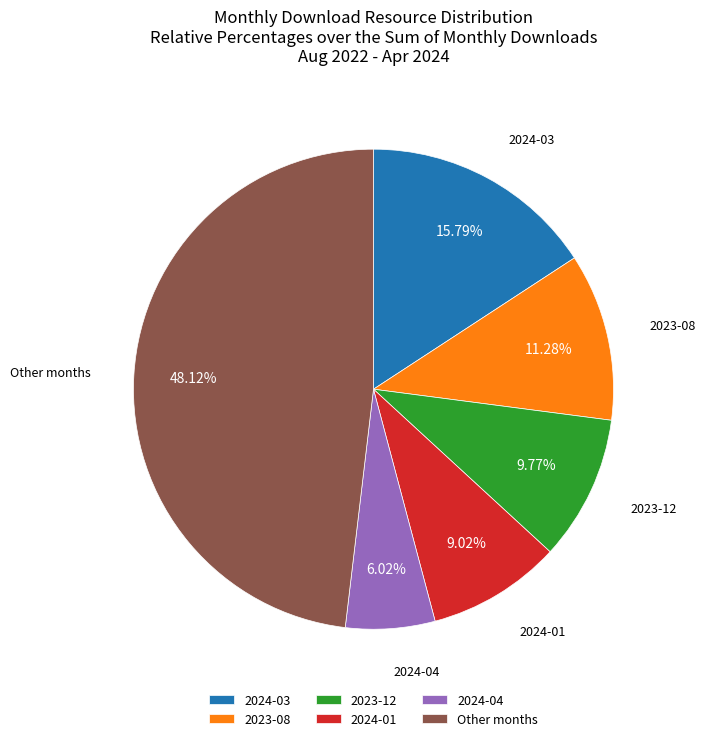

Combined, do Other months and 2024-03 account for over 50%?

Yes